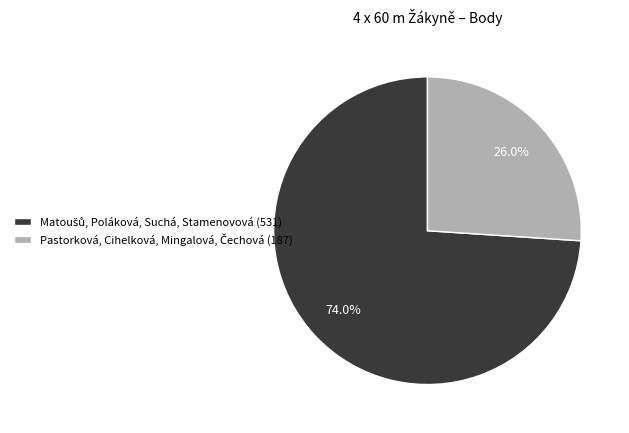

Is there any slice that represents more than half of the pie?

Yes